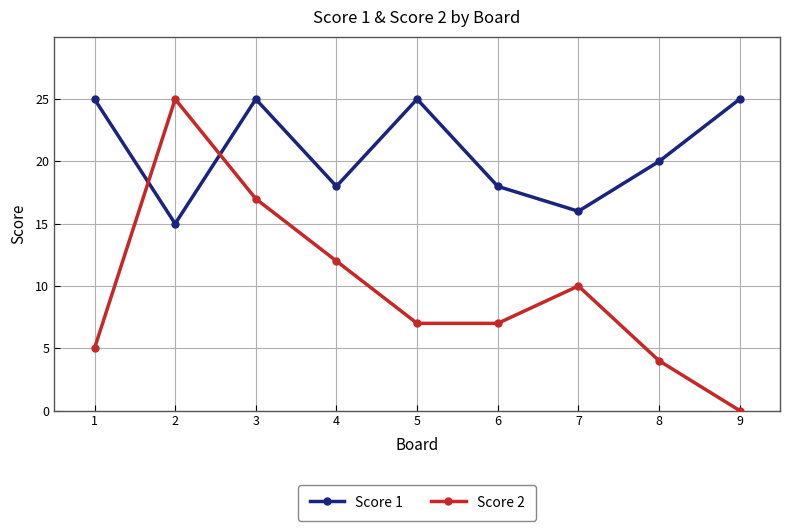

Reading right to left, what are all the values shown in this chart?

Score 1: 25	20	16	18	25	18	25	15	25
Score 2: 0	4	10	7	7	12	17	25	5